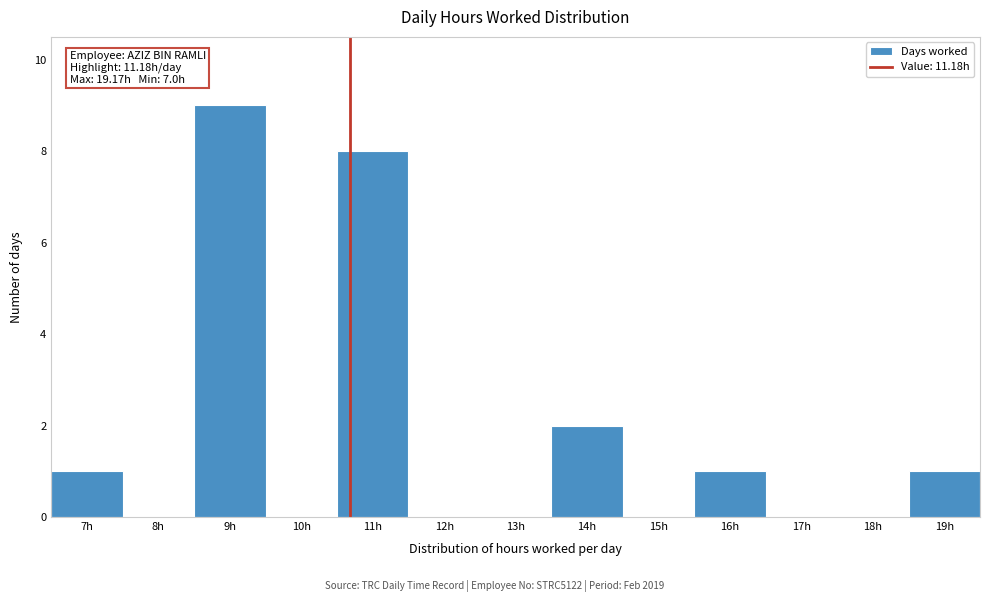

Reading left to right, what are all the values shown in this chart?

7h=1	8h=0	9h=9	10h=0	11h=8	12h=0	13h=0	14h=2	15h=0	16h=1	17h=0	18h=0	19h=1